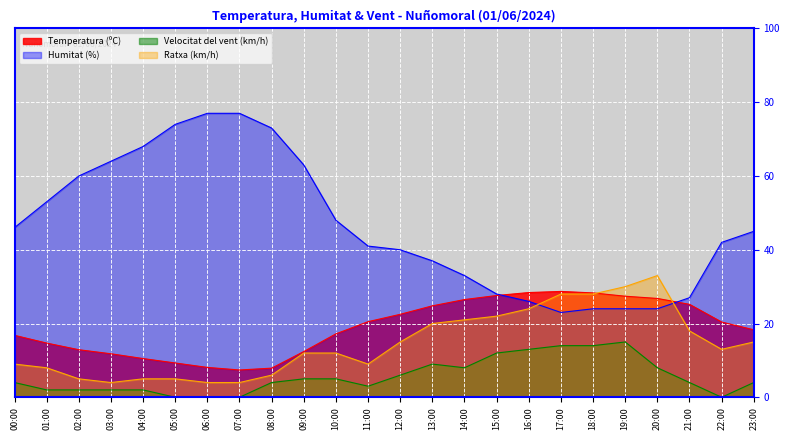

True or false: Temperatura (ºC) and Humitat (%) intersect in this chart.

True